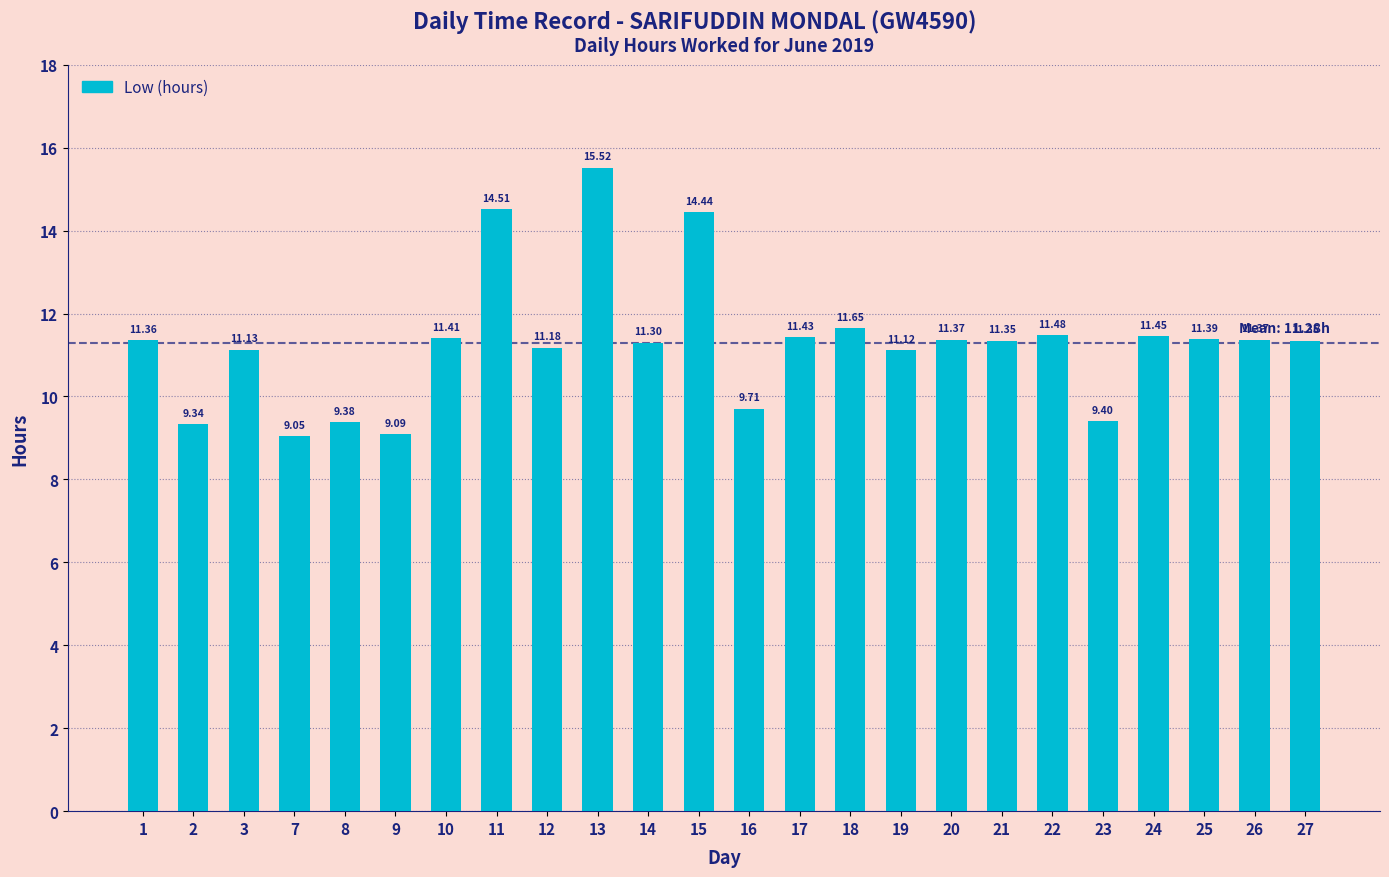

Count the number of categories in the chart.

24